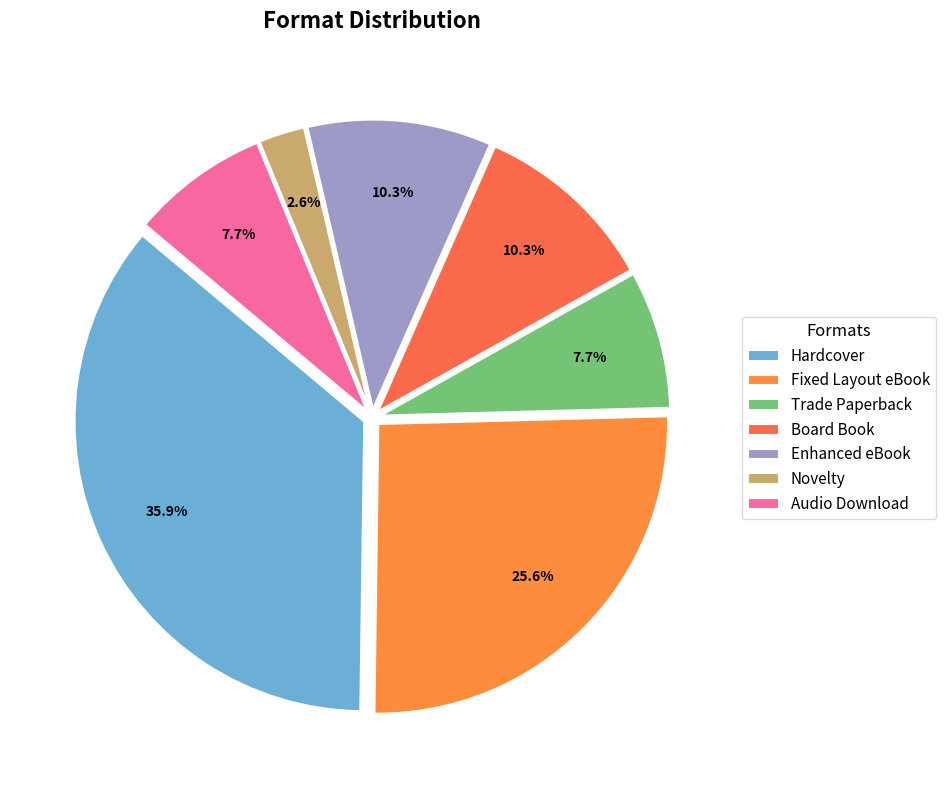

Which has a higher value, Trade Paperback or Novelty?

Trade Paperback